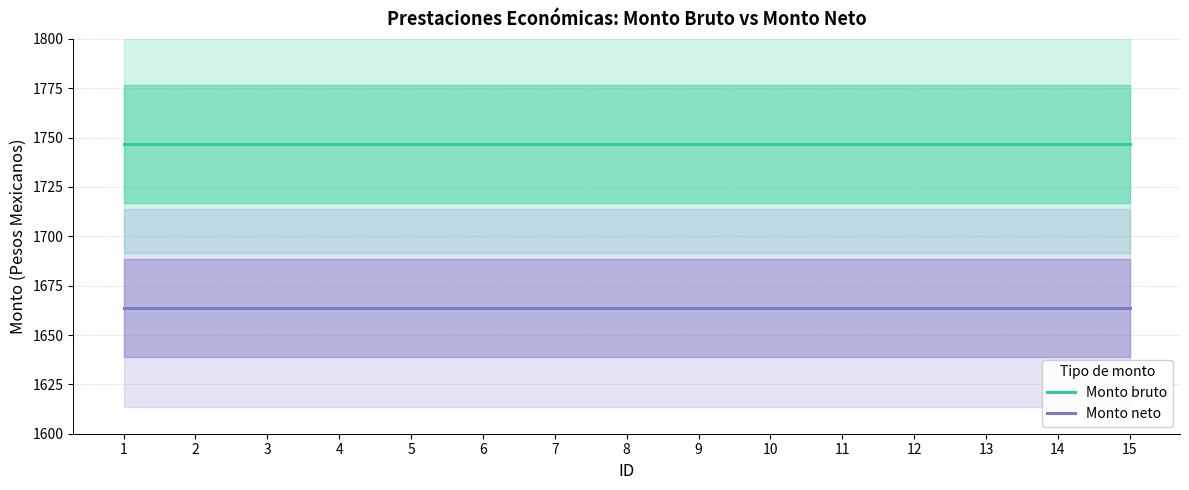

What are all the series names shown in the legend?

Monto bruto, Monto neto